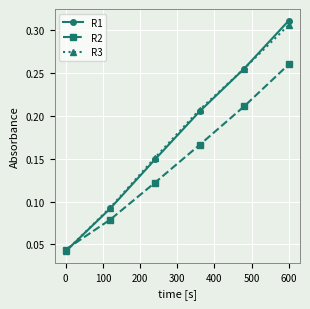

Count the number of data series in this chart.

3